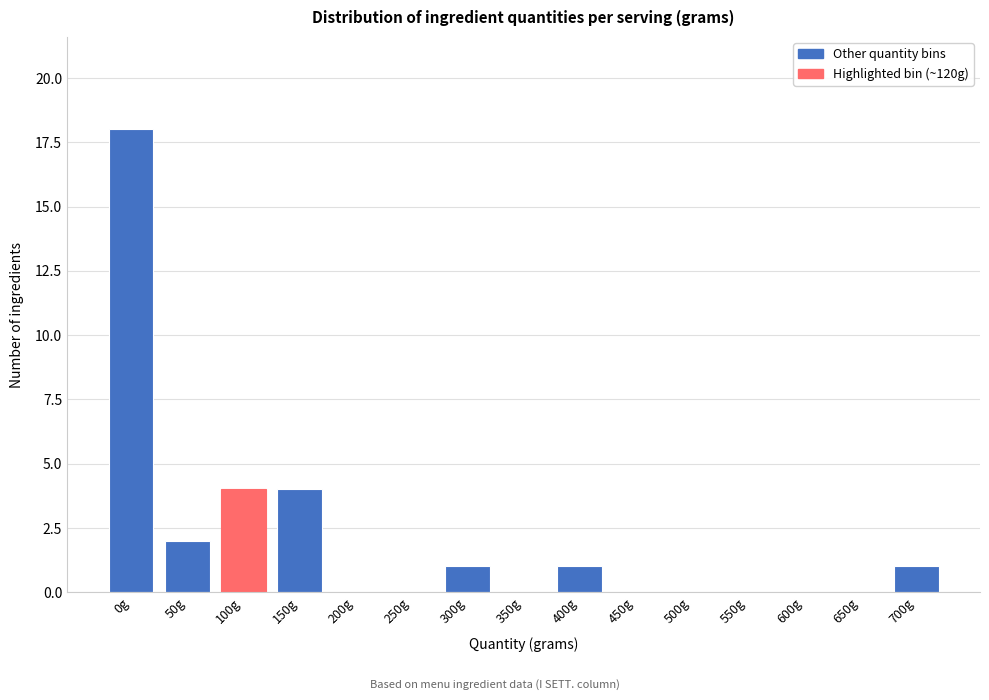

Reading right to left, what are all the values shown in this chart?

700g=1	650g=0	600g=0	550g=0	500g=0	450g=0	400g=1	350g=0	300g=1	250g=0	200g=0	150g=4	100g=4	50g=2	0g=18